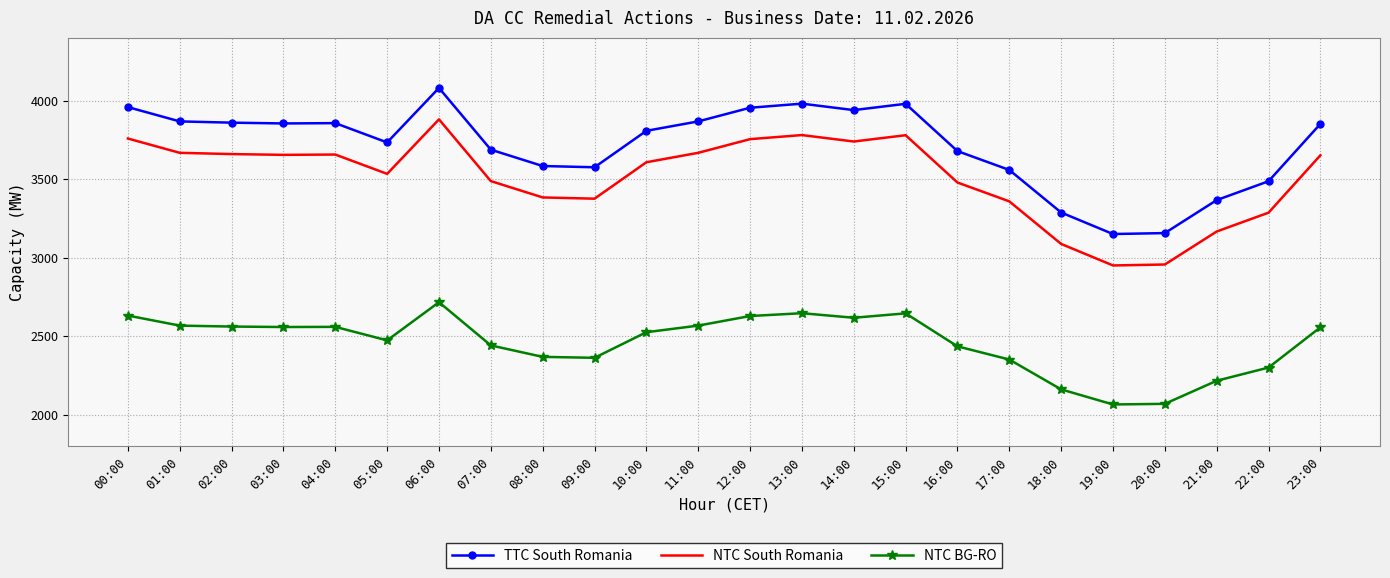

At which label does NTC South Romania reach its peak?

06:00